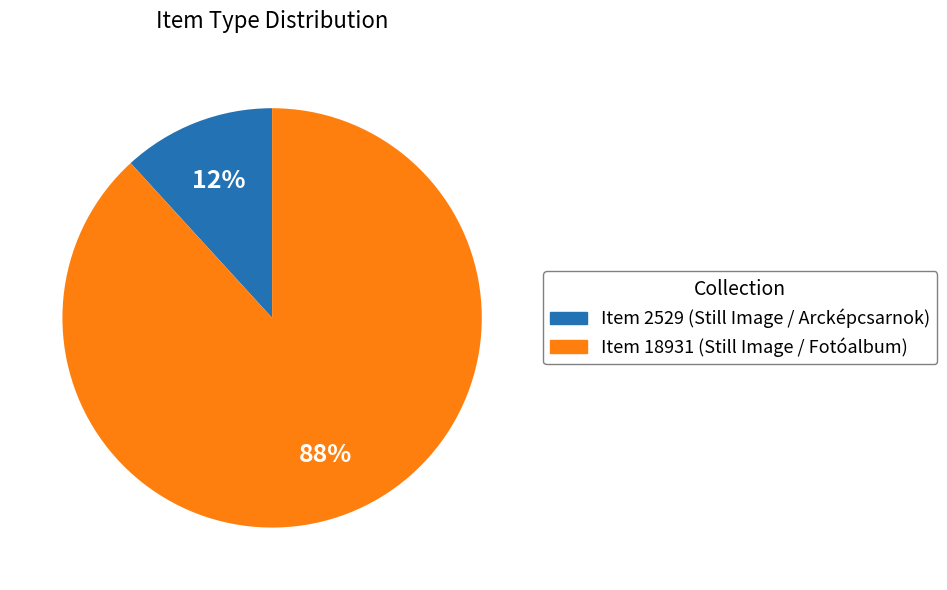

Does any single category account for the majority?

Yes